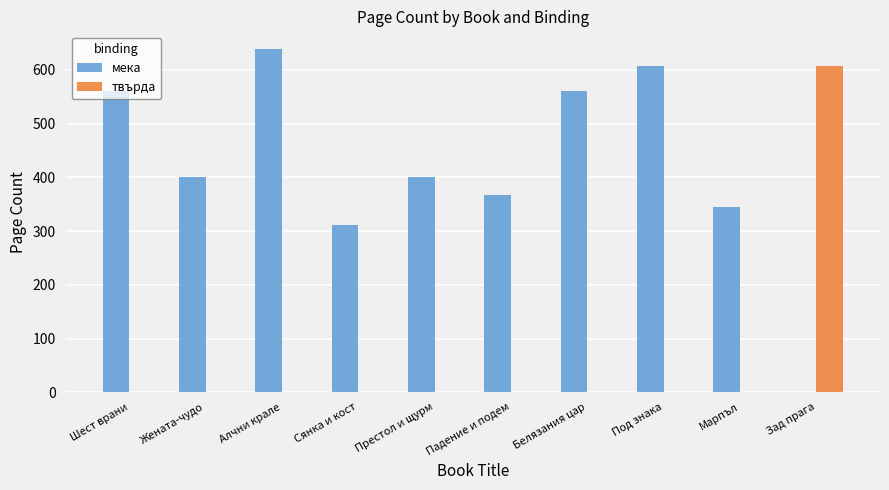

At which label is мека closest to 320?

Сянка и кост